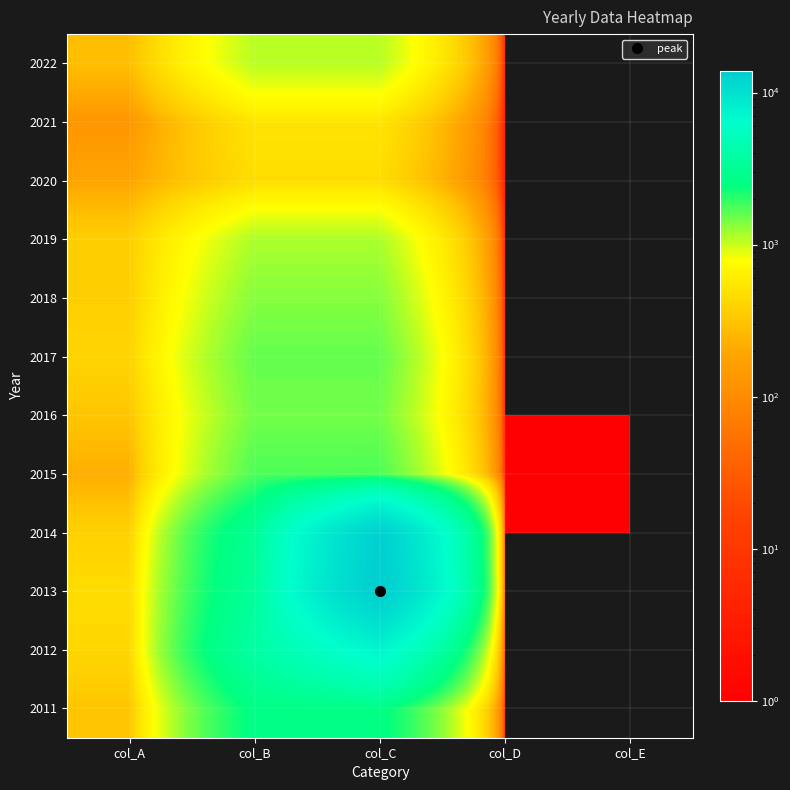

Which label corresponds to the smallest value in the chart?

col_D